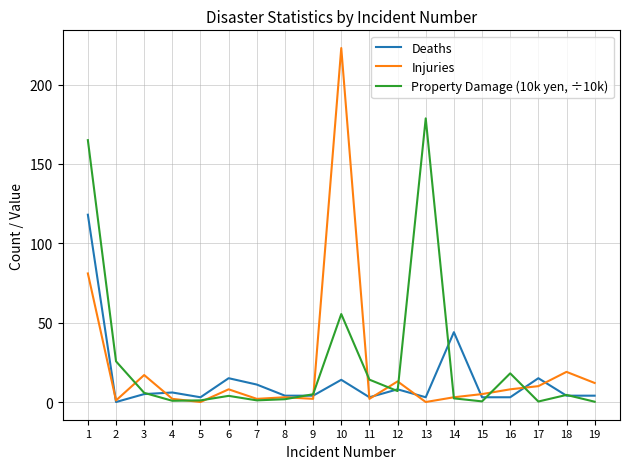

Which category has the highest value across all series?

10